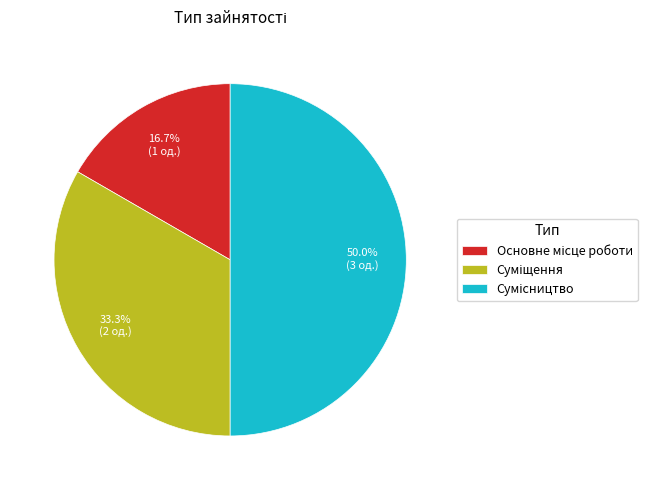

What is the ratio of the value at Основне місце роботи to the value at Сумісництво?

0.3